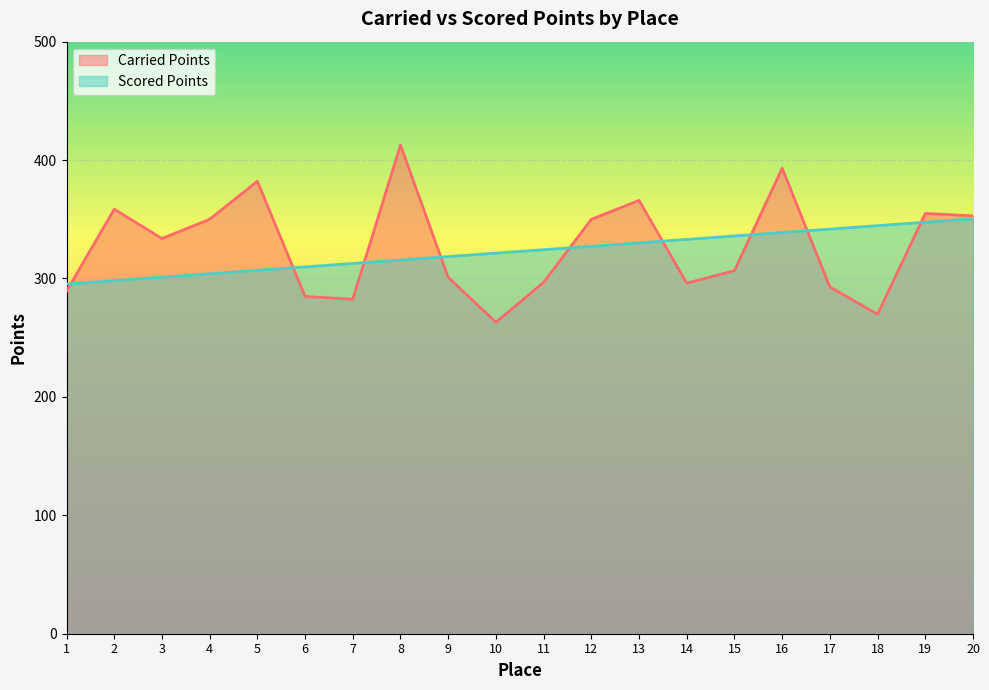

Between 15 and 2, which is larger?

2